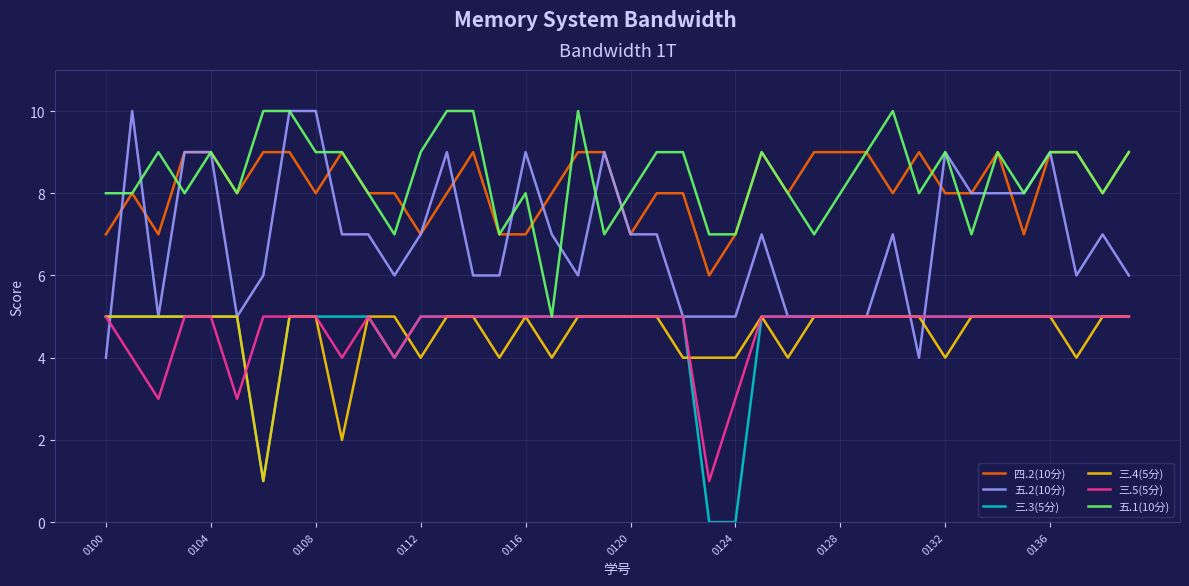

True or false: 三.3(5分) and 四.2(10分) cross at least once.

False